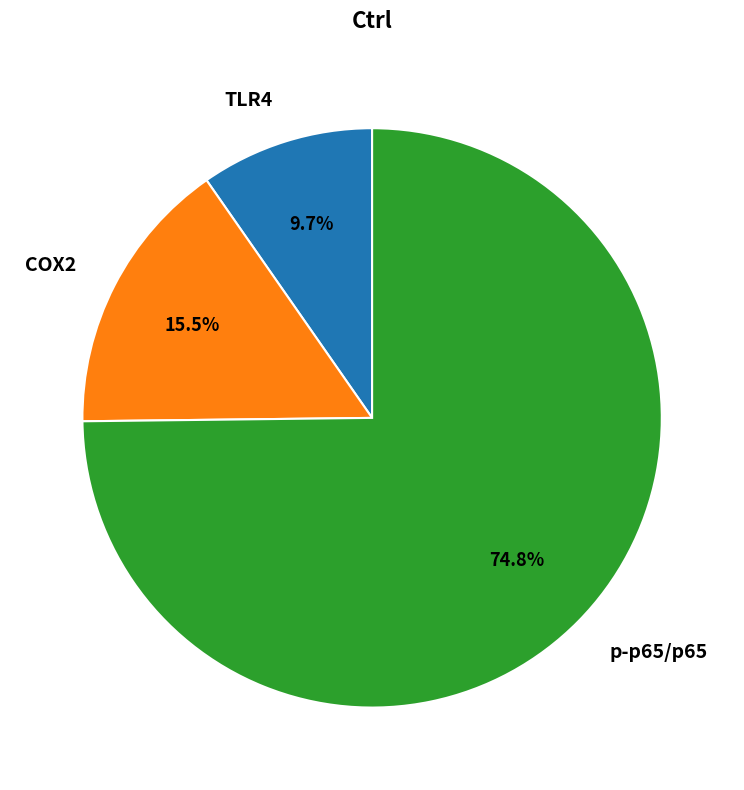

Does COX2 represent more than half of the total?

No